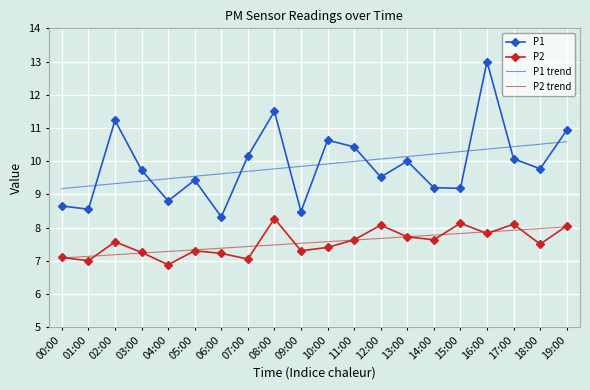

Rank the series at 07:00 from lowest to highest value.

P2, P2 trend, P1 trend, P1